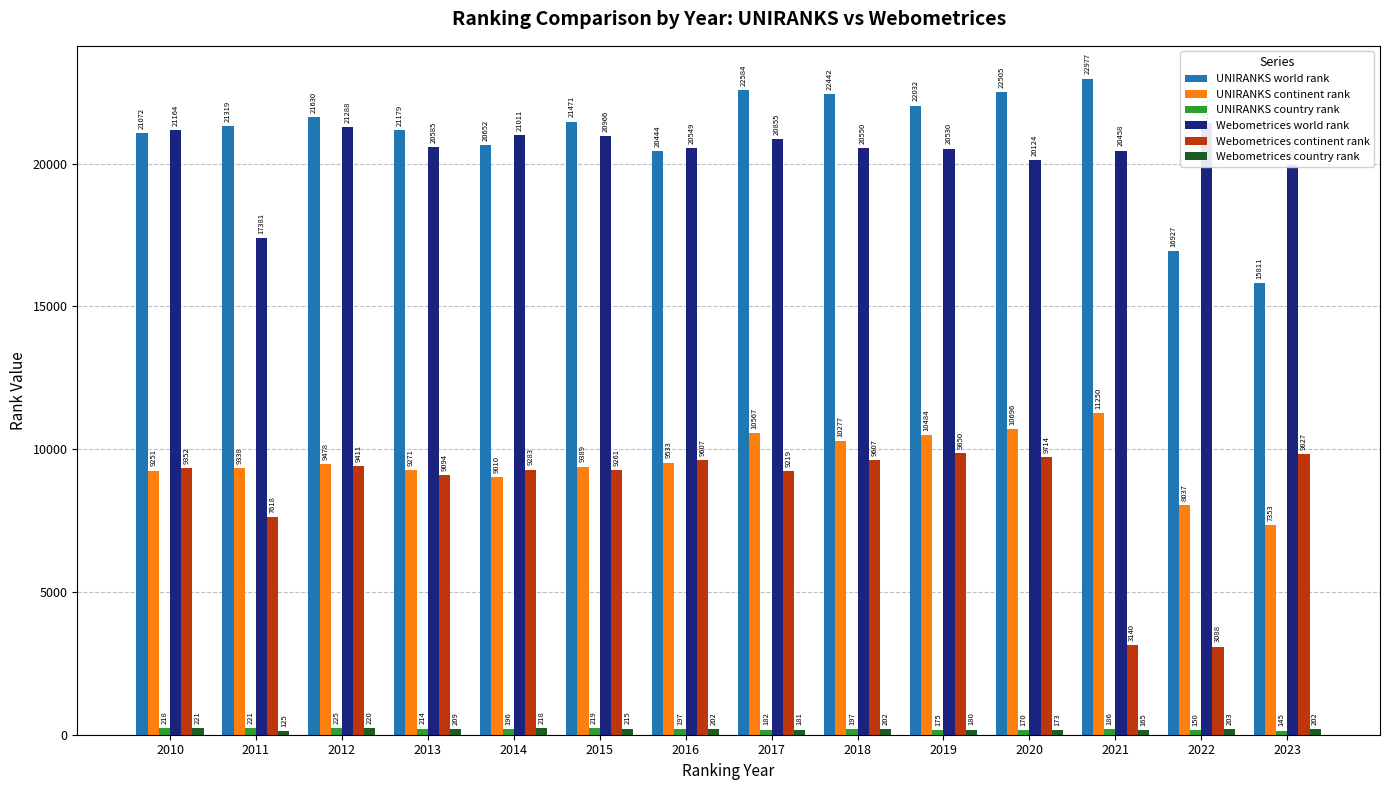

What is the value of the Webometrices continent rank bar at the 8th from the left?

9219